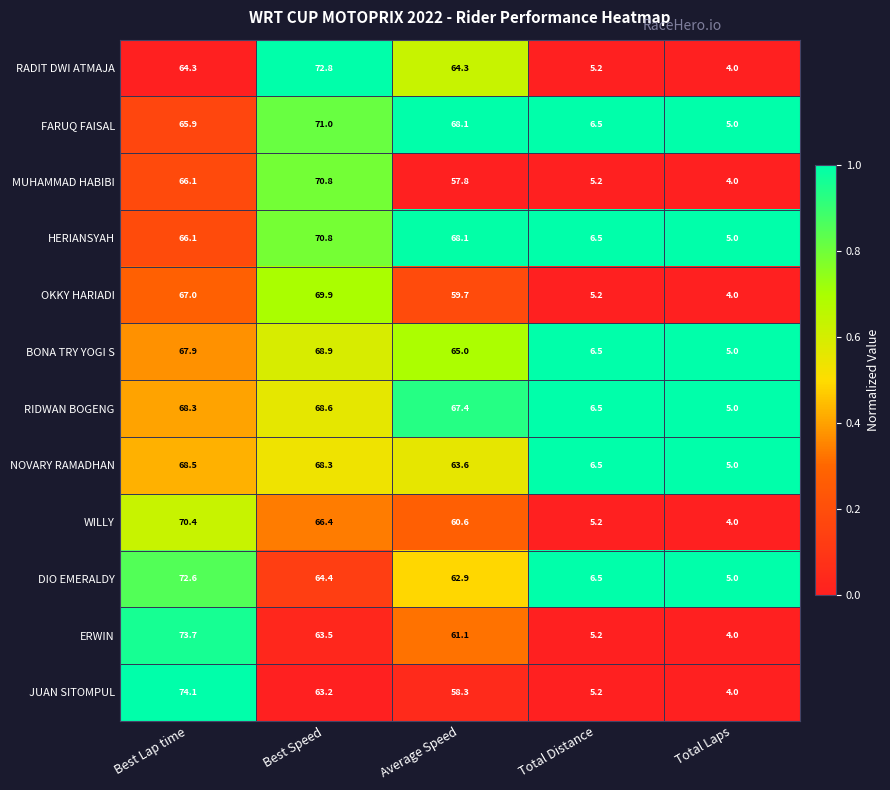

Is it true that RADIT DWI ATMAJA equals 97.9 at Best Lap time?

False